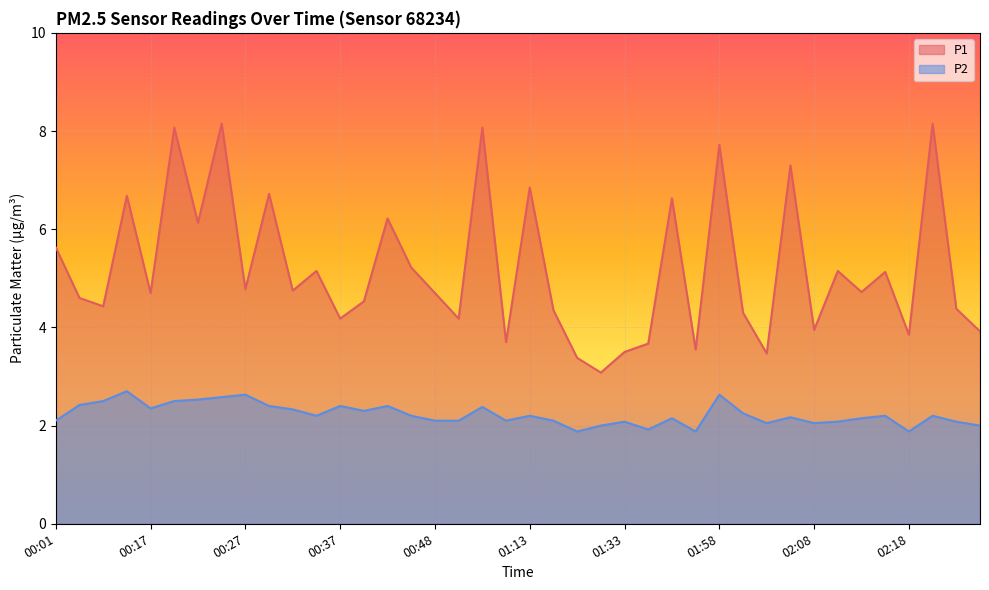

Reading left to right, list all the values displayed in this chart.

P1: 00:01=5.6	00:04=4.6	00:07=4.4	00:09=6.7	00:17=4.7	00:19=8.1	00:22=6.1	00:24=8.2	00:27=4.8	00:29=6.7	00:32=4.8	00:35=5.2	00:37=4.2	00:40=4.5	00:43=6.2	00:45=5.2	00:48=4.7	00:51=4.2	00:54=8.1	00:57=3.7	01:13=6.8	01:18=4.3	01:22=3.4	01:28=3.1	01:33=3.5	01:42=3.7	01:50=6.6	01:53=3.5	01:58=7.7	02:01=4.3	02:03=3.5	02:06=7.3	02:08=4.0	02:11=5.2	02:13=4.7	02:16=5.1	02:18=3.9	02:21=8.2	02:23=4.4	02:26=3.9
P2: 00:01=2.1	00:04=2.4	00:07=2.5	00:09=2.7	00:17=2.4	00:19=2.5	00:22=2.5	00:24=2.6	00:27=2.6	00:29=2.4	00:32=2.3	00:35=2.2	00:37=2.4	00:40=2.3	00:43=2.4	00:45=2.2	00:48=2.1	00:51=2.1	00:54=2.4	00:57=2.1	01:13=2.2	01:18=2.1	01:22=1.9	01:28=2.0	01:33=2.1	01:42=1.9	01:50=2.1	01:53=1.9	01:58=2.6	02:01=2.2	02:03=2.0	02:06=2.2	02:08=2.0	02:11=2.1	02:13=2.1	02:16=2.2	02:18=1.9	02:21=2.2	02:23=2.1	02:26=2.0